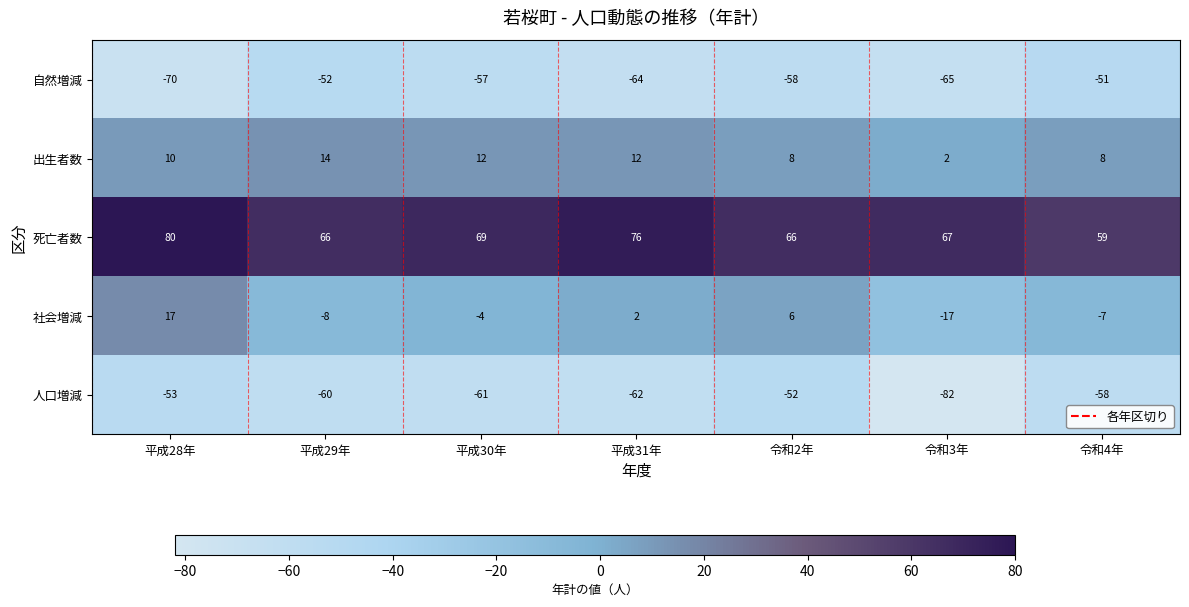

How many distinct data groups are displayed?

5